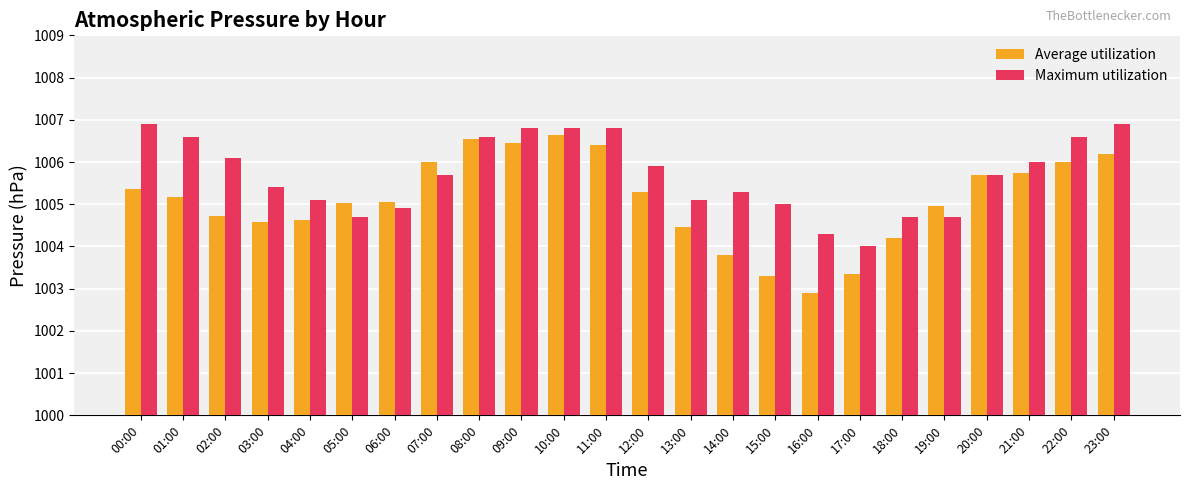

Is the value of Average utilization at 12:00 greater than the value of Maximum utilization at 15:00?

Yes